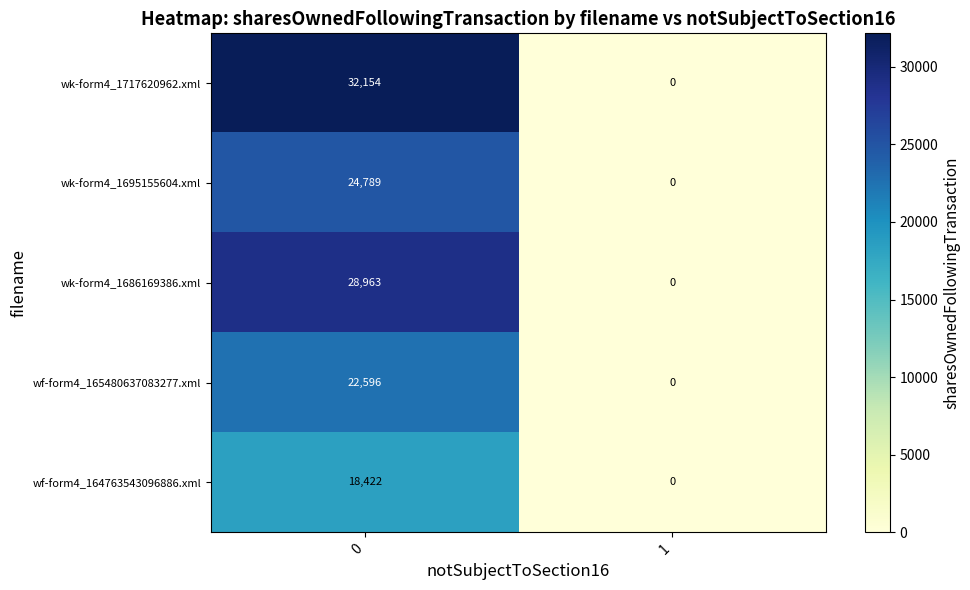

What is the difference between the wk-form4_1717620962.xml values at 0 and 1?

32154